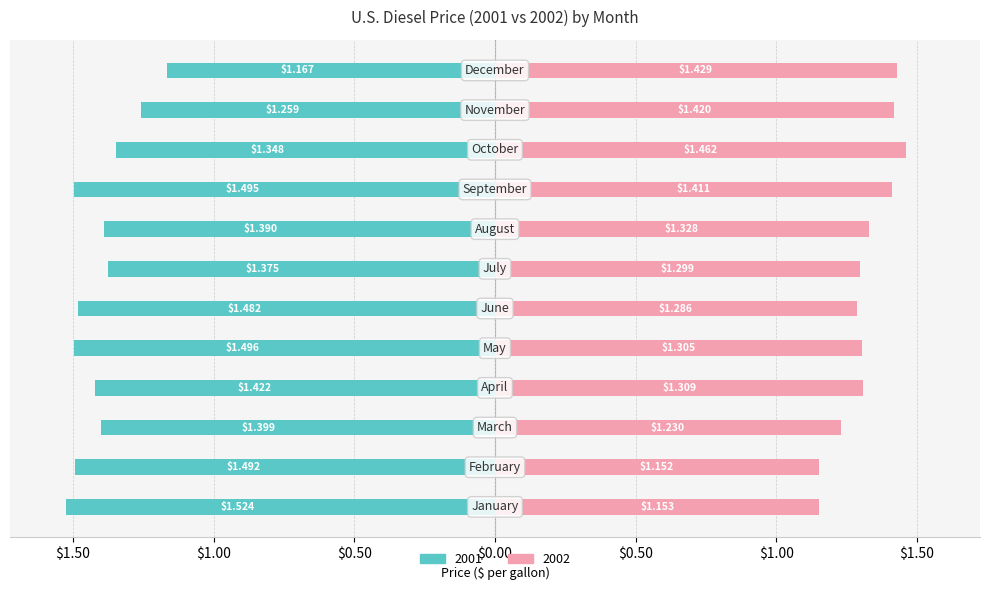

What is the difference between the second highest and second lowest values in the 2001 series?

0.2